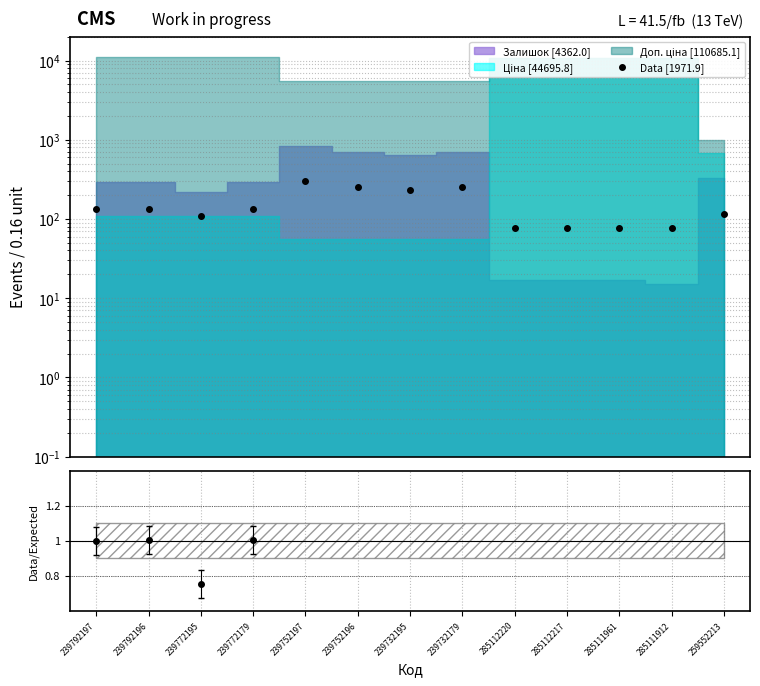

Which label corresponds to the smallest value in the chart?

285111912